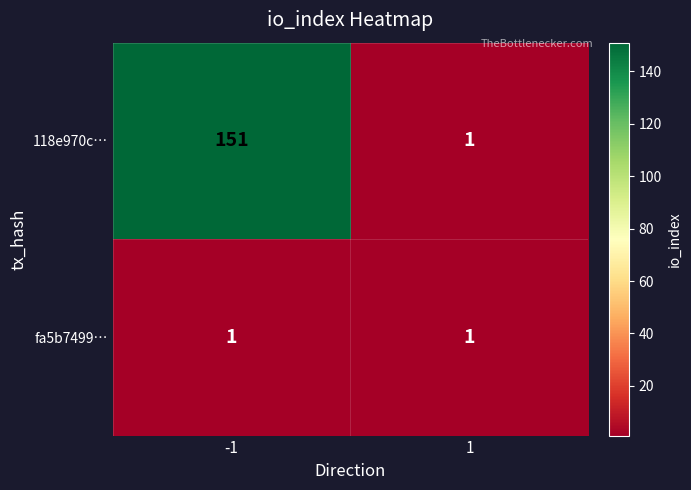

What is the total value across all series at -1?

152